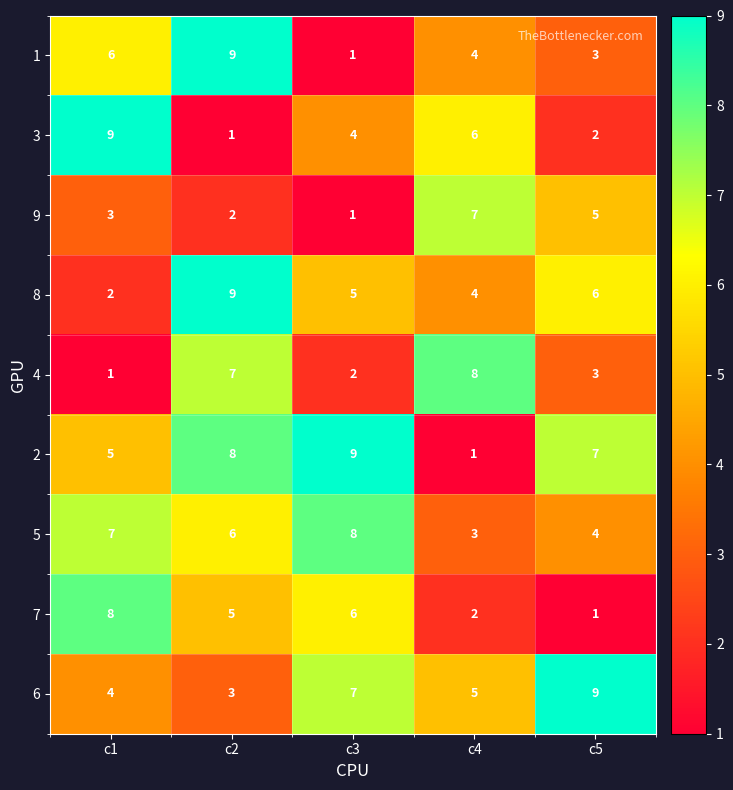

Is it true that 2 equals 3 at c1?

False